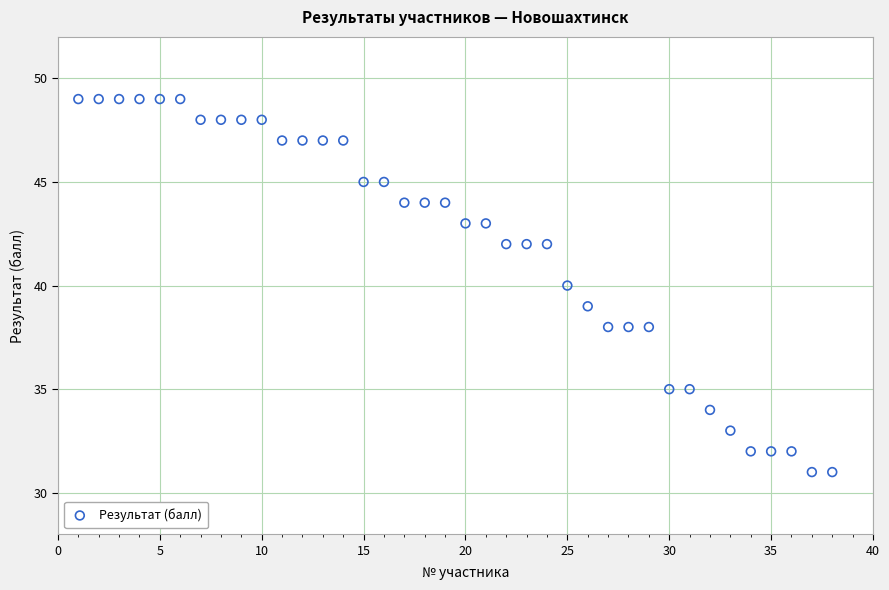

What is the range of X values (max minus min)?

37